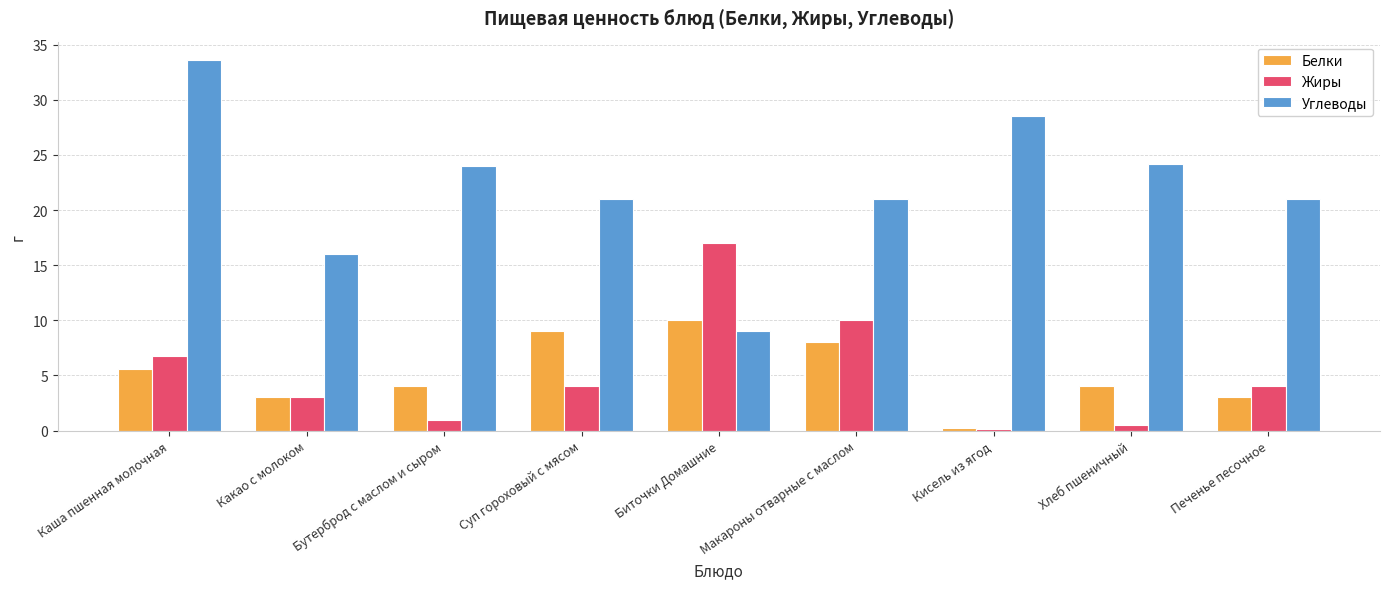

What value does the Жиры series have at Какао с молоком?

3.0